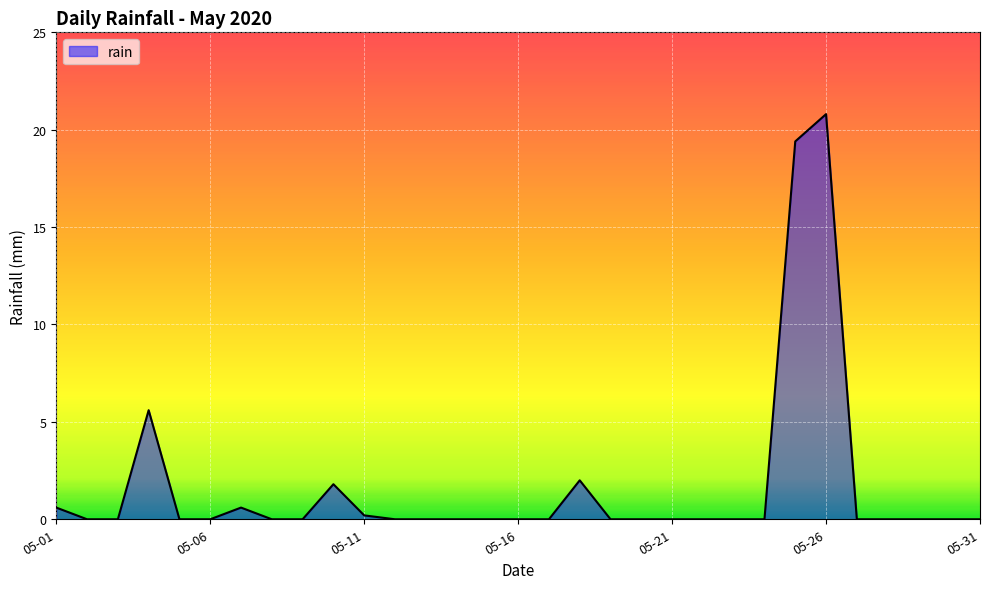

What is the difference between the maximum and minimum values?

20.8